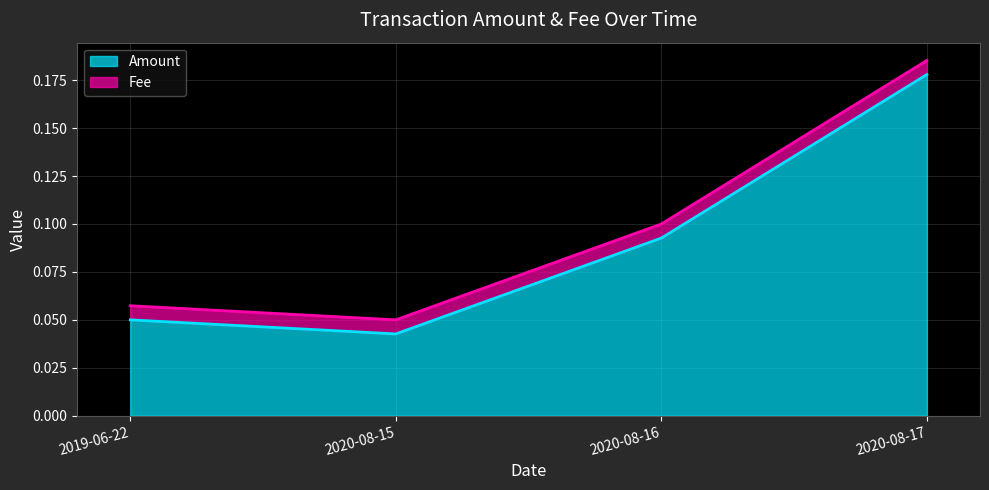

List the labels in order of value, largest first.

2020-08-17, 2020-08-16, 2019-06-22, 2020-08-15